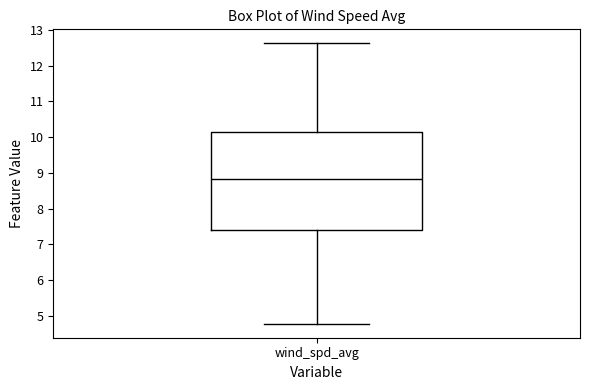

Read this box plot against the y-axis: the position of the median line, the range covered by the box, and the ends of both whiskers. The values are not printed on the chart, so give them approximately, as read against the axis.

median 8.8, box 7.4 to 10.1, whiskers 4.8 to 12.6